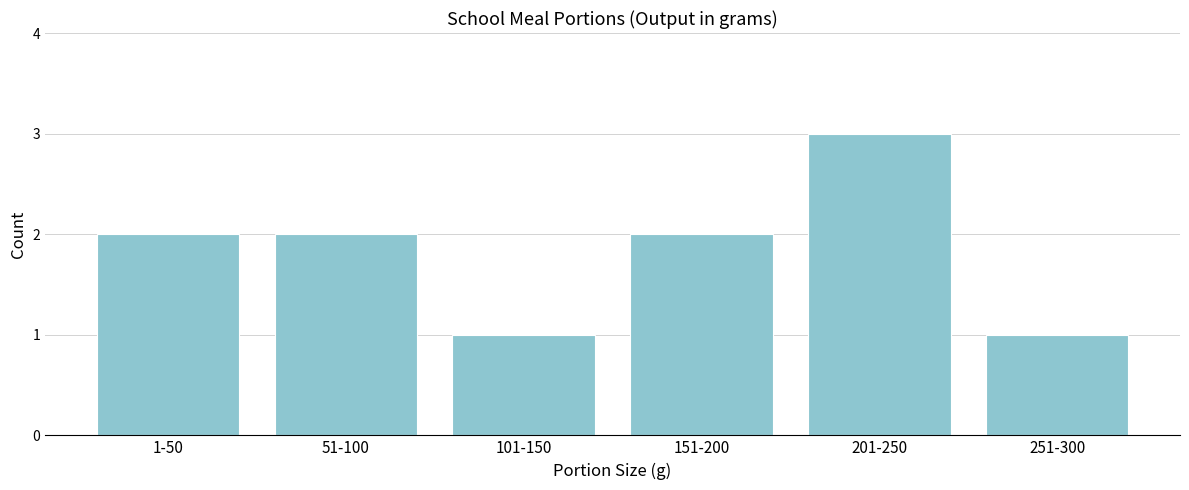

Reading left to right, transcribe all the data shown in this chart.

2	2	1	2	3	1